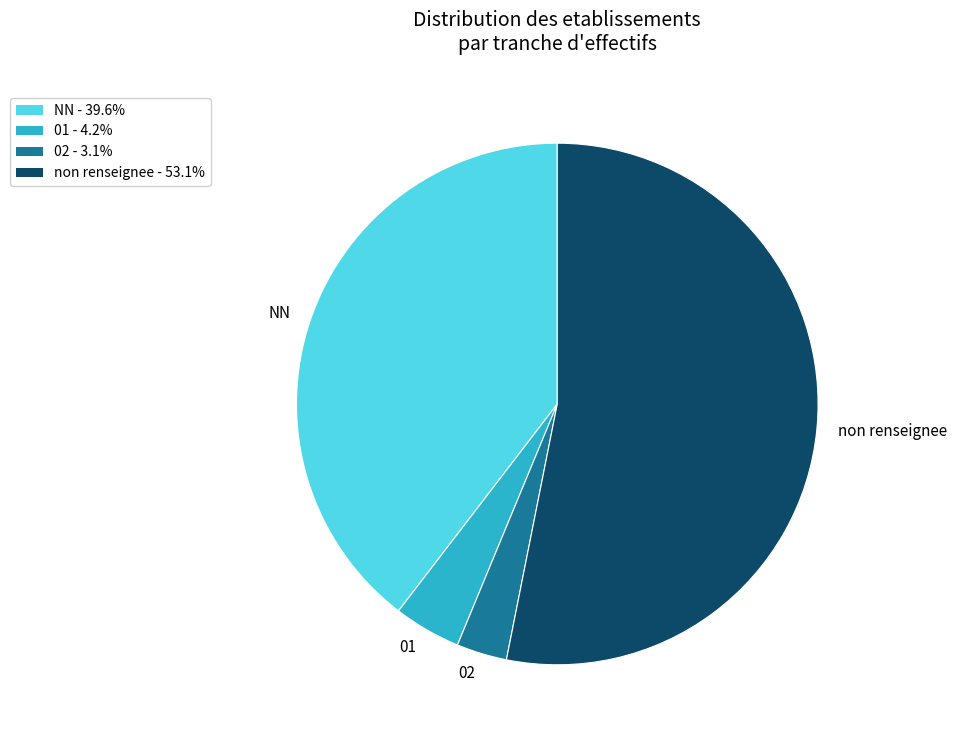

Does NN represent more than half of the total?

No